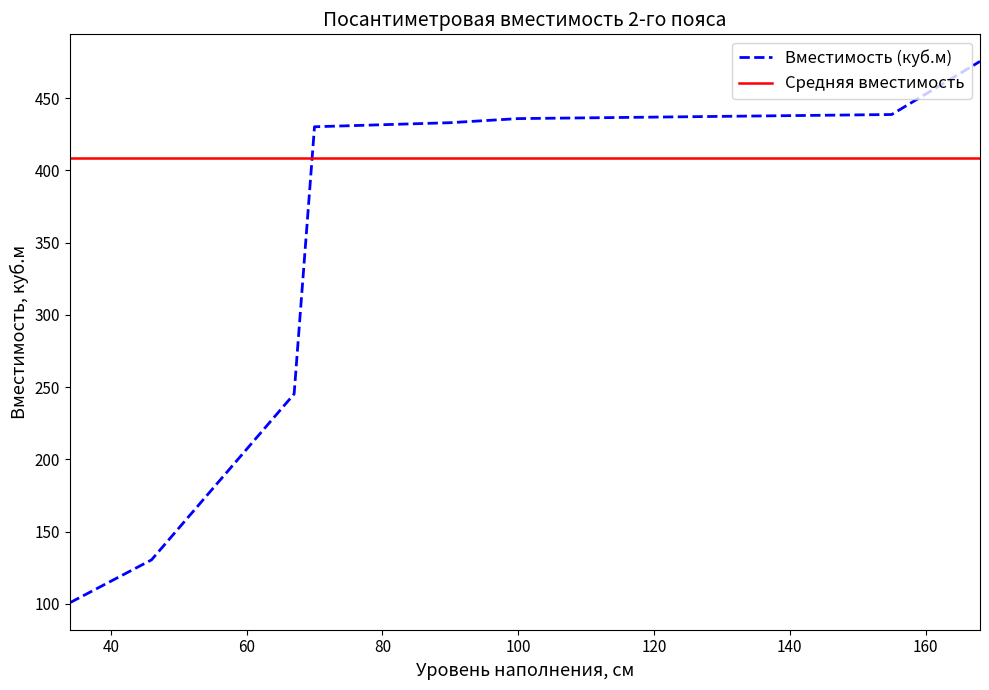

Where is the data nearest to the value 288?

67